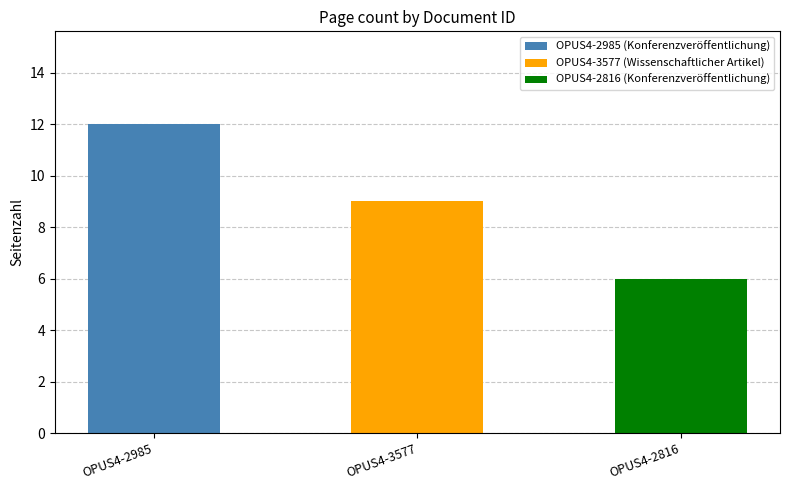

List the labels in order of value, smallest first.

OPUS4-2816, OPUS4-3577, OPUS4-2985